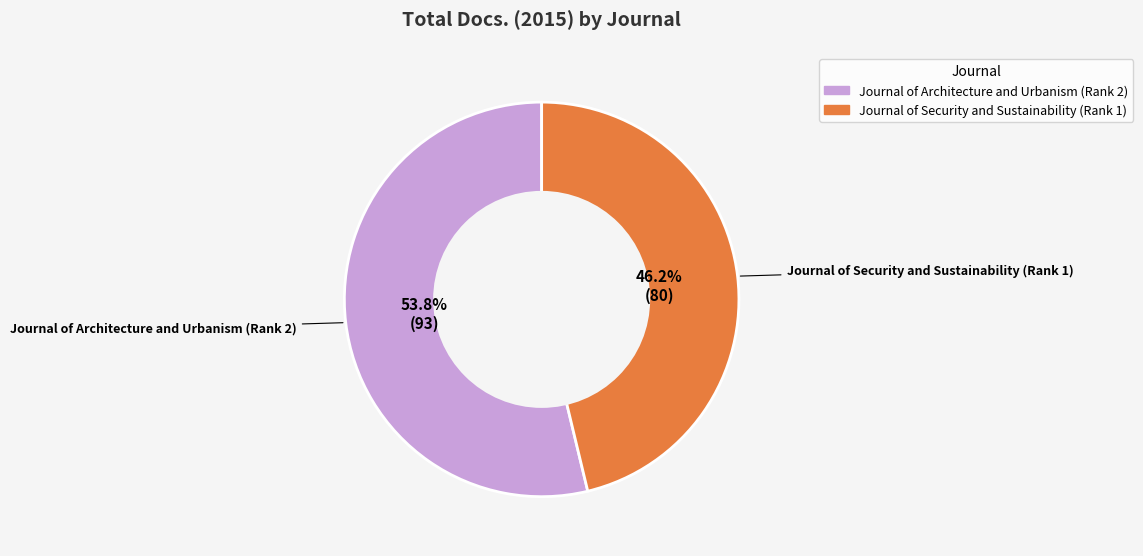

Which category accounts for the majority?

Journal of Architecture and Urbanism (Rank 2)